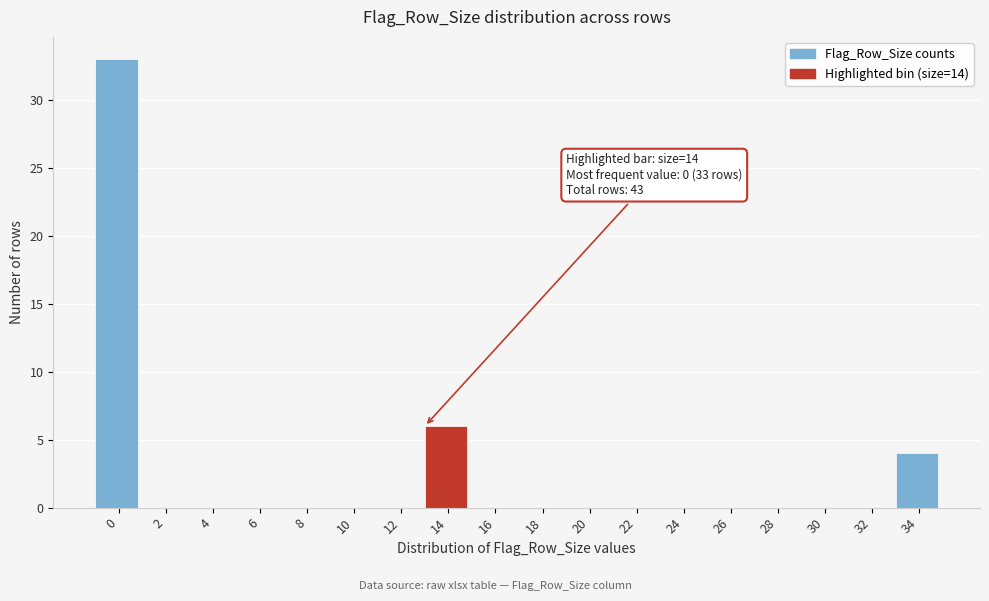

Reading left to right, what are all the values shown in this chart?

0=33	2=0	4=0	6=0	8=0	10=0	12=0	14=6	16=0	18=0	20=0	22=0	24=0	26=0	28=0	30=0	32=0	34=4